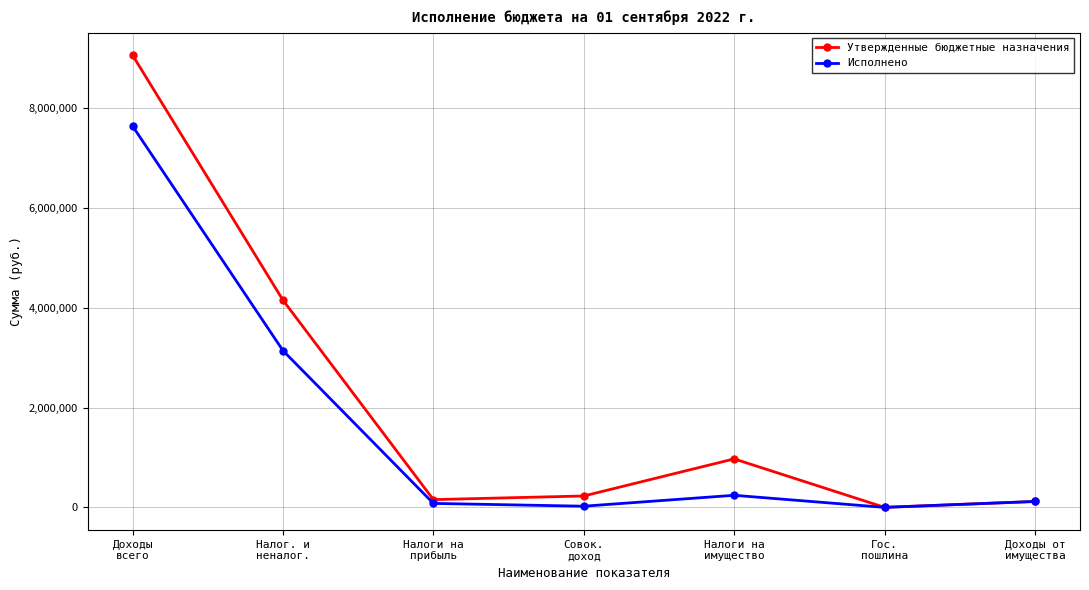

Which series changed the most between Доходы
всего and Налоги на
имущество?

Утвержденные бюджетные назначения